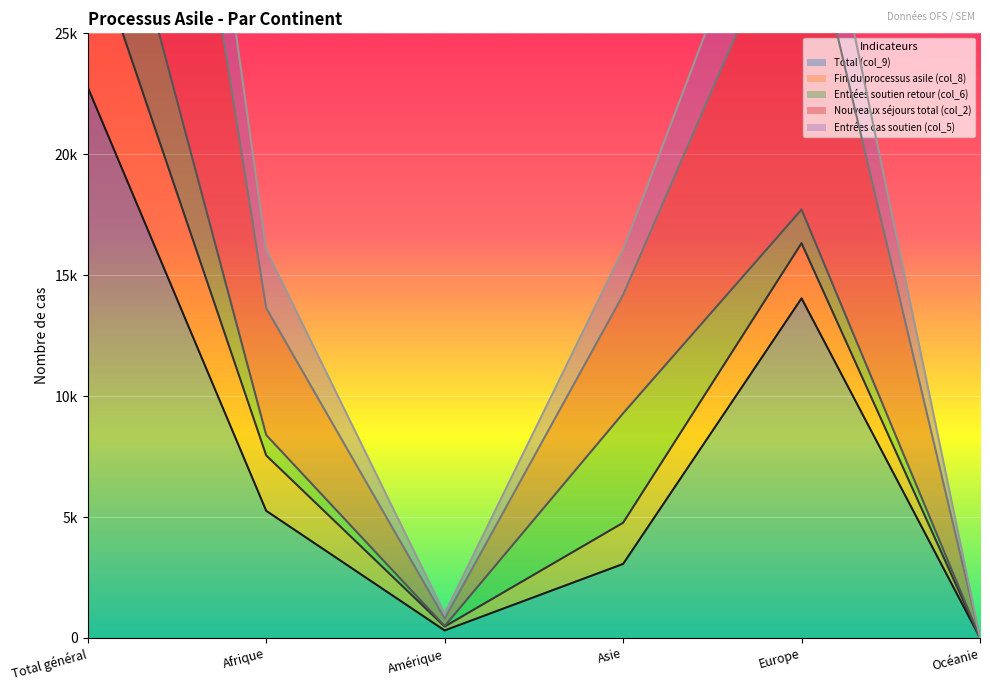

What is the average value of the Nouveaux séjours total (col_2) series?

19986